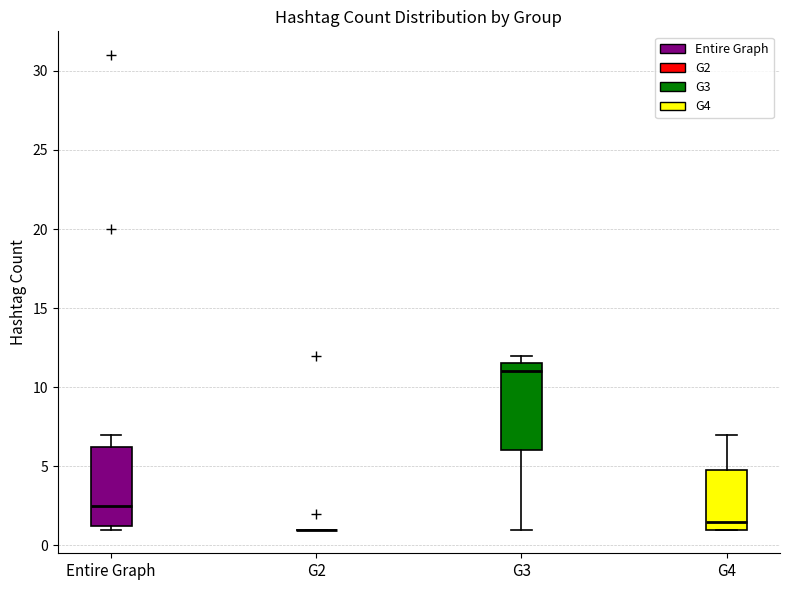

Reading left to right, read every box against the y-axis: the position of its median line, the range the box covers, and the ends of its whiskers. The values are not printed on the chart, so give them approximately, as read against the axis.

Entire Graph: median 2.5, box 1.5 to 6.5, whiskers 1.0 to 7.0
G2: box collapsed to a line at 1.0, whiskers 1.0 to 1.0
G3: median 11.0, box 6.0 to 11.5, whiskers 1.0 to 12.0
G4: median 1.5, box 1.0 to 5.0, whiskers 1.0 to 7.0